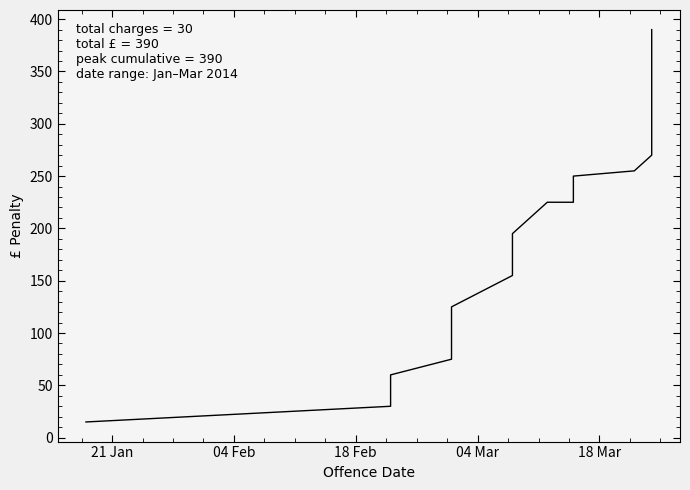

How many data points are above 170?

14